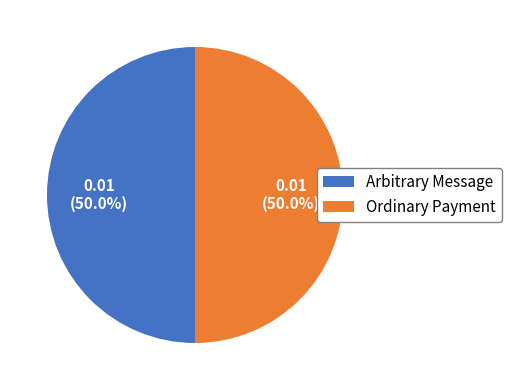

Combined, what portion of the pie is Ordinary Payment and Arbitrary Message?

100.0%